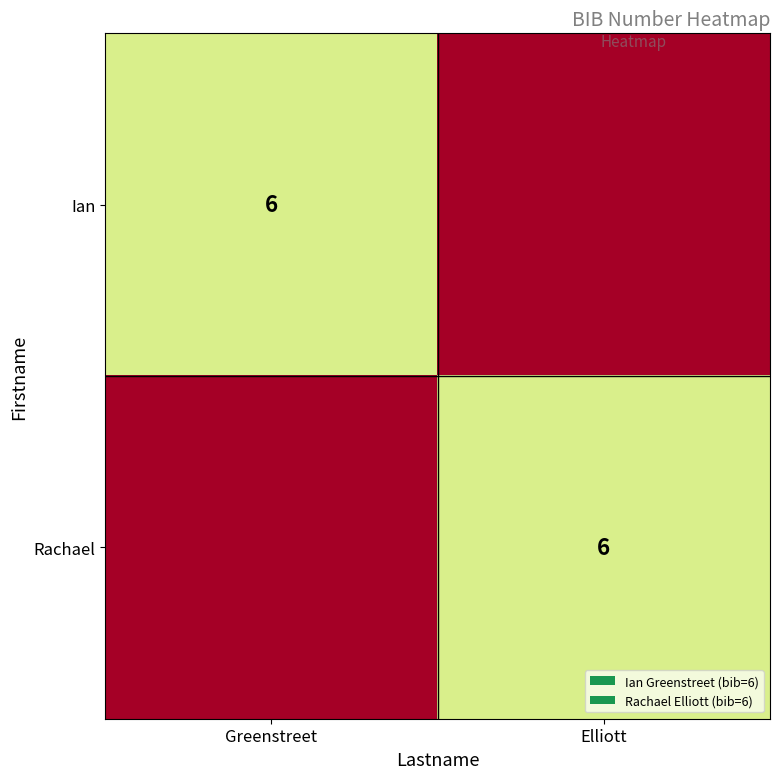

The value of Rachael at Elliott is 6. True or false?

True